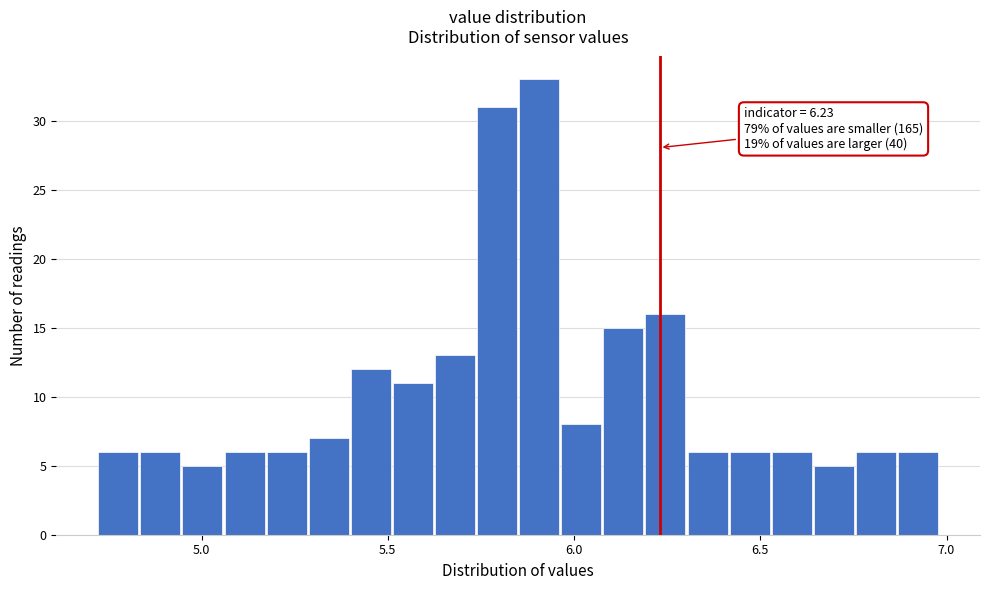

Around what value on the x-axis is the tallest bar? Give the approximate position of its centre, as read against the axis.

5.90